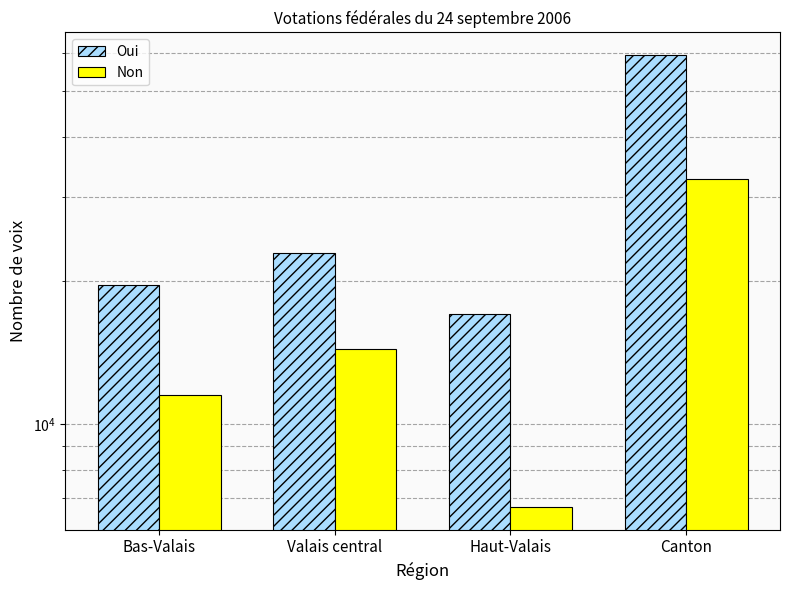

What is the spread (max minus min) of values at Canton?

26851